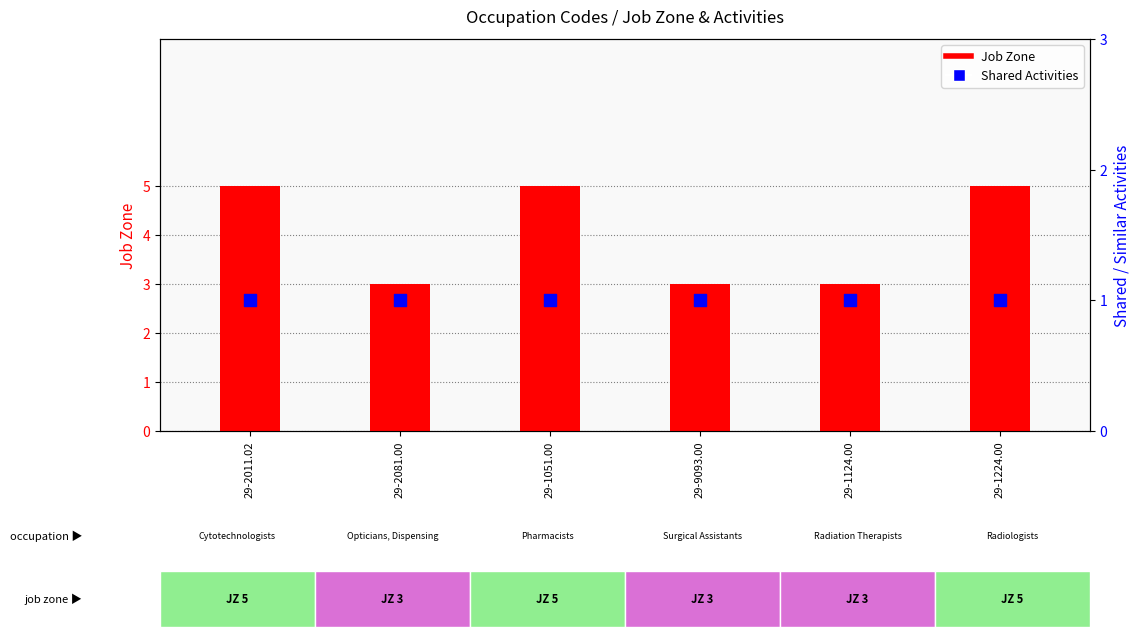

At how many categories does at least one series exceed 4?

3